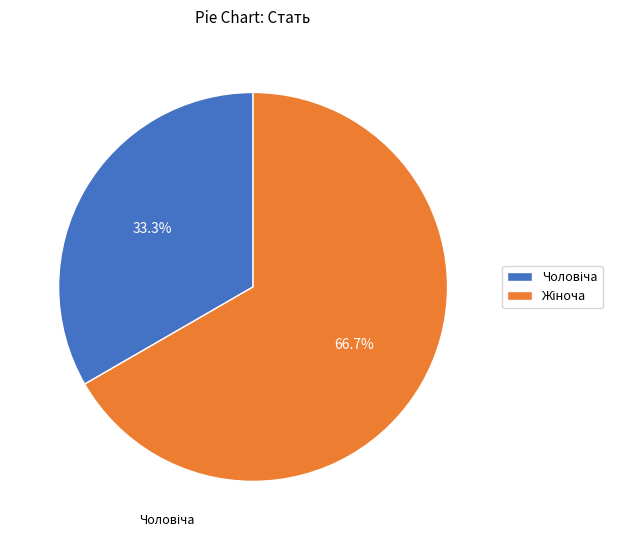

How many segments does this pie chart have?

2